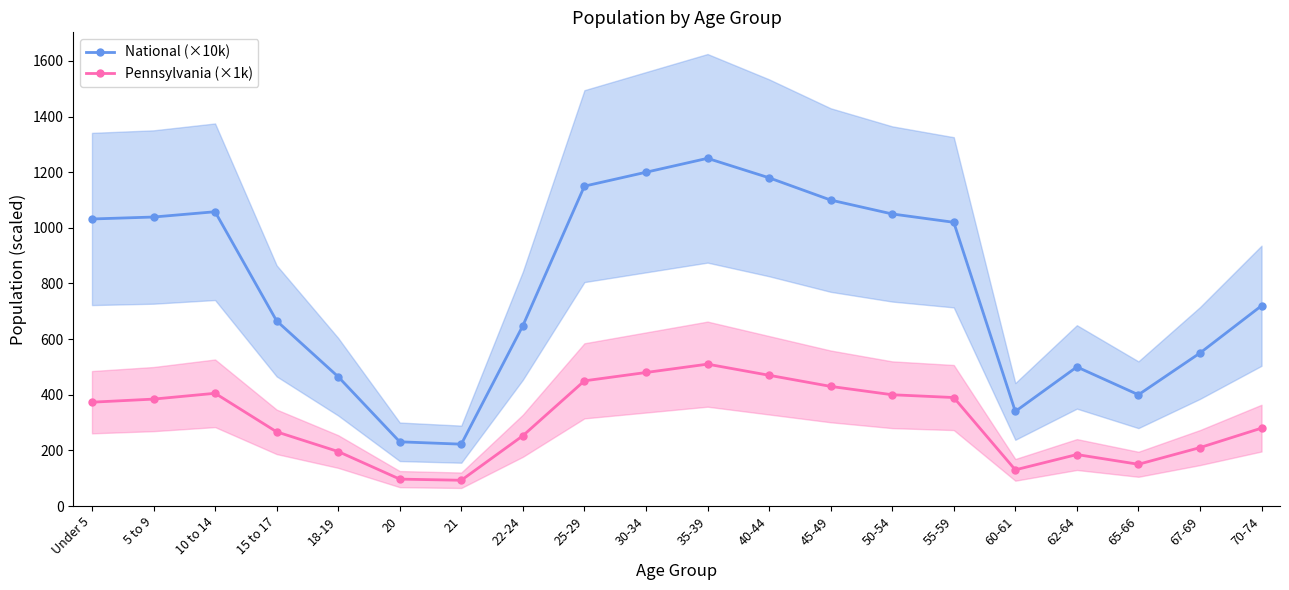

How many data points in Pennsylvania (×1k) are less than 373?

10